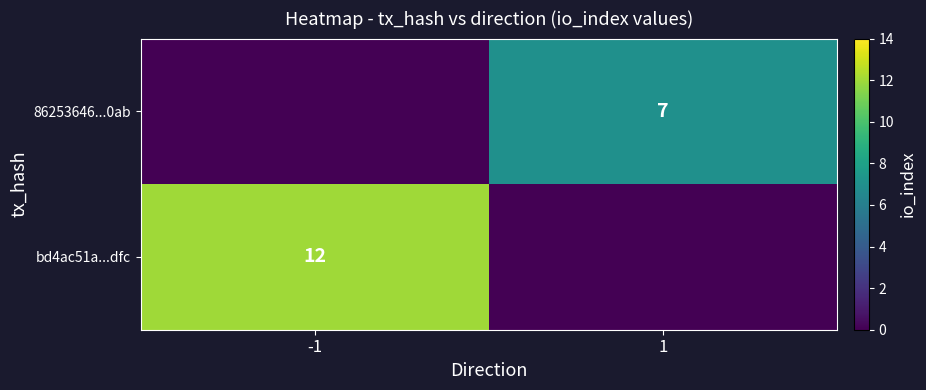

The 86253646...0ab series shows 7 at 1. True or false?

True